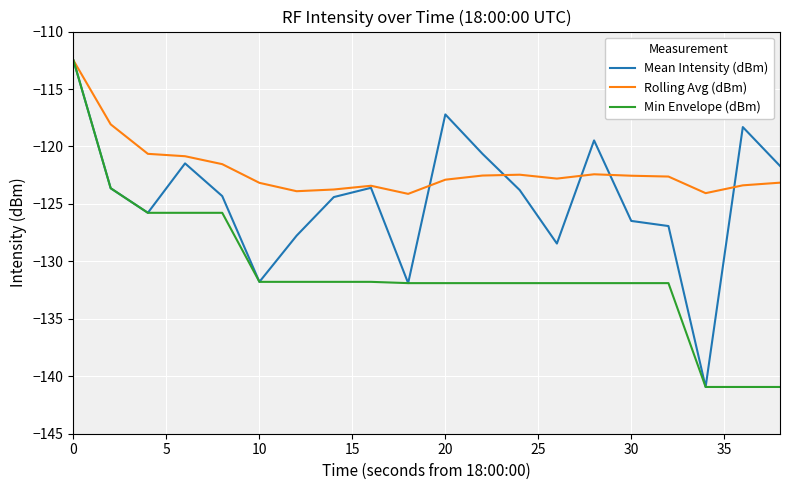

True or false: Rolling Avg (dBm) has more than 0 interior local peaks.

True